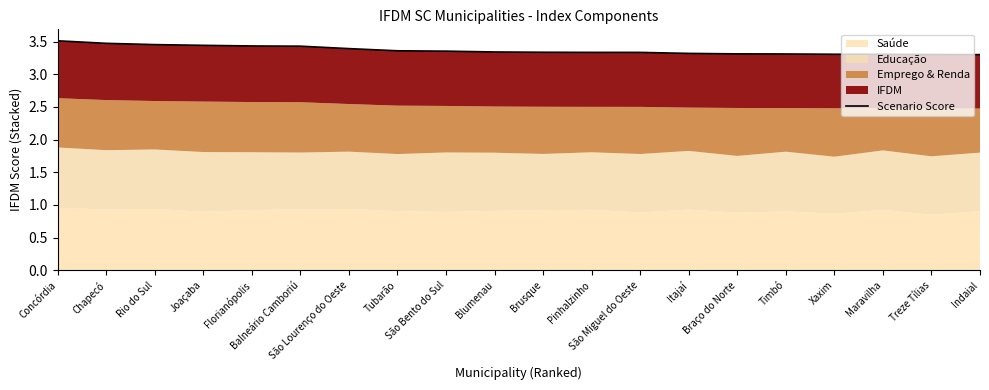

What is the minimum value shown in the chart?

3.3